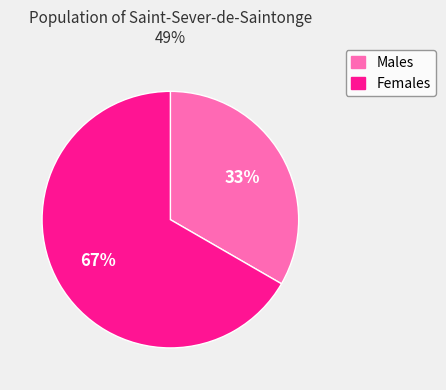

Do Females and Males together represent more than half of the pie?

Yes